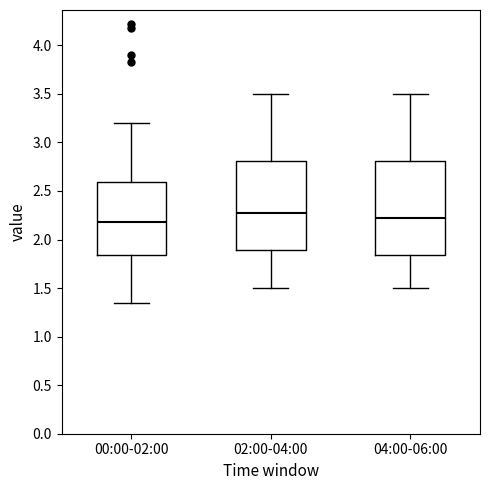

Reading left to right, read every box against the y-axis: the position of its median line, the range the box covers, and the ends of its whiskers. The values are not printed on the chart, so give them approximately, as read against the axis.

00:00-02:00: median 2.20, box 1.85 to 2.60, whiskers 1.35 to 3.20
02:00-04:00: median 2.30, box 1.90 to 2.80, whiskers 1.50 to 3.50
04:00-06:00: median 2.25, box 1.85 to 2.80, whiskers 1.50 to 3.50